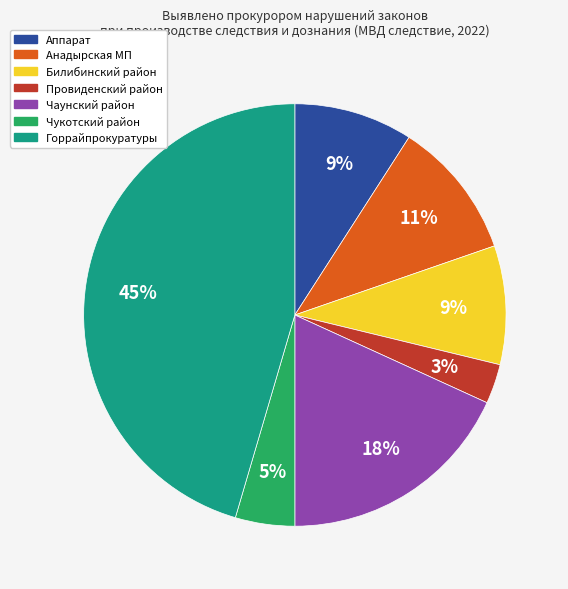

To the nearest percent, what is the difference between the largest and smallest slice percentages?

42%